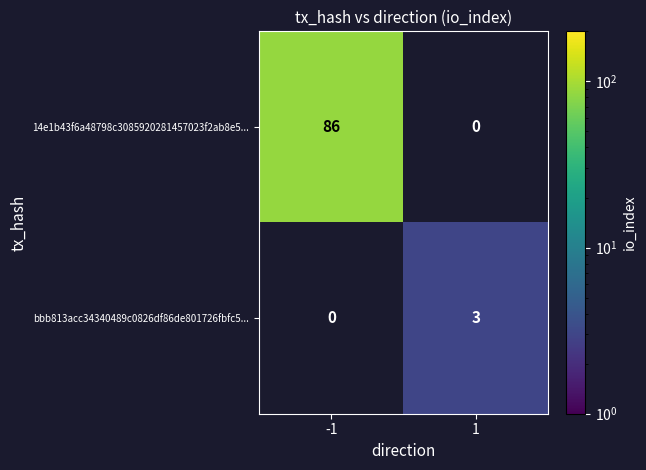

The 14e1b43f6a48798c3085920281457023f2ab8e5... series shows 46 at -1. True or false?

False